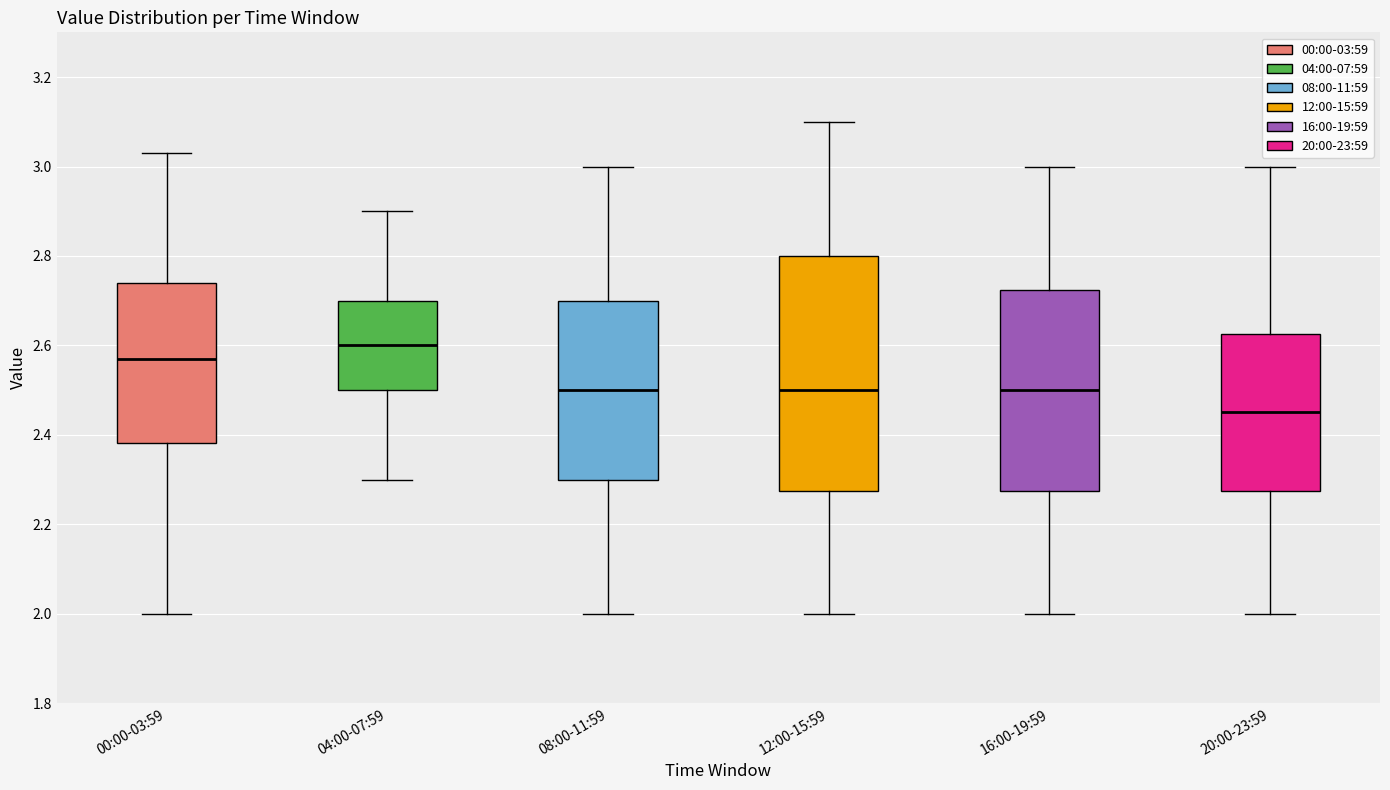

Where is the lower edge of the box for 16:00-19:59 on the y-axis? The values are not printed on the chart, so give them approximately, as read against the axis.

2.28